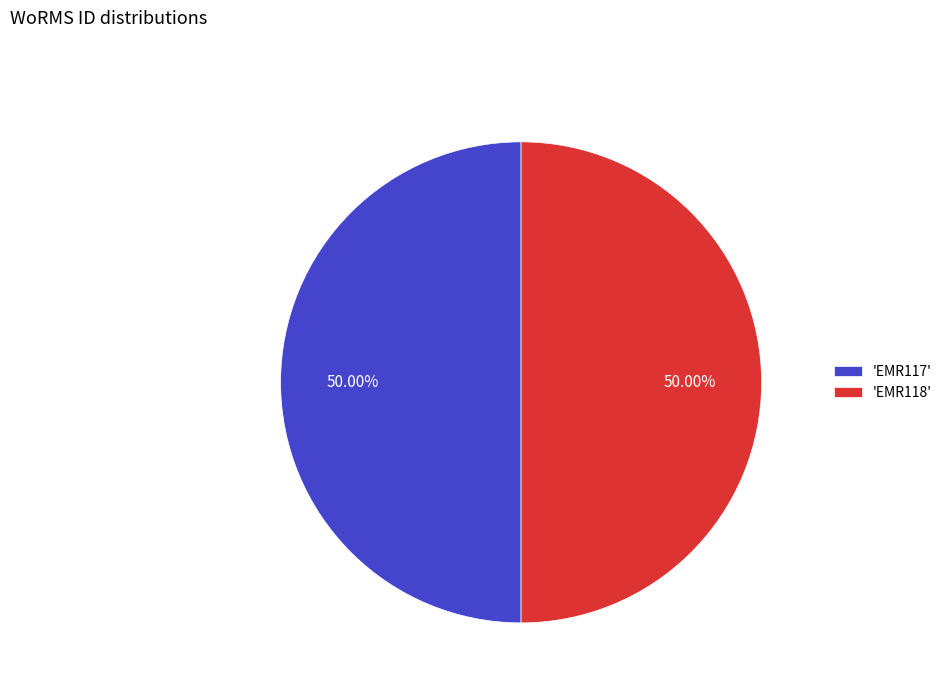

Combined, do 'EMR117' and 'EMR118' account for over 50%?

Yes